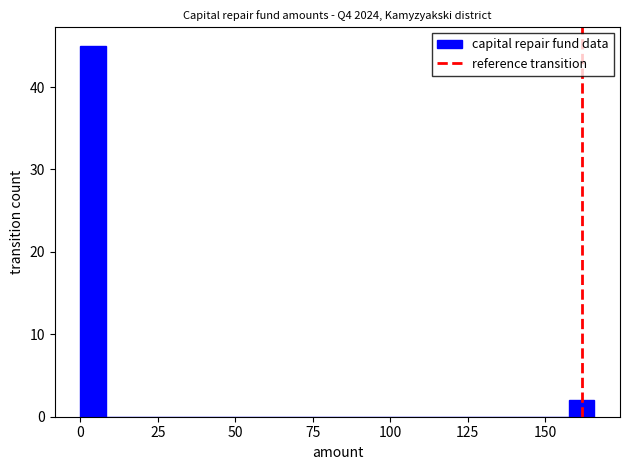

Read against the x-axis, roughly where is the centre of the tallest bar?

5